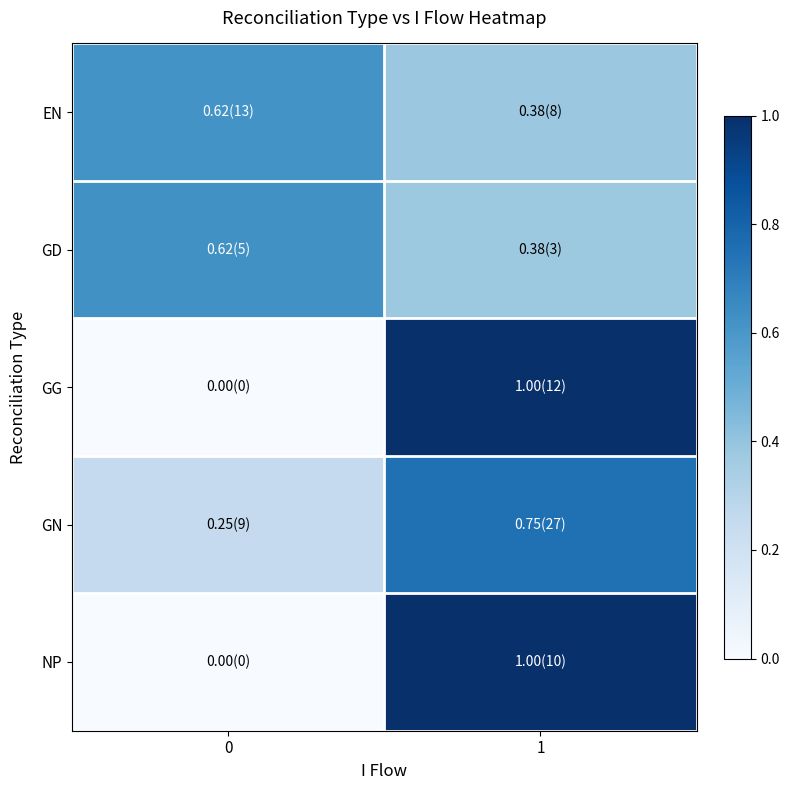

Reading left to right, transcribe all the data shown in this chart.

EN: 0=0.6	1=0.4
GD: 0=0.6	1=0.4
GG: 0=0.0	1=1.0
GN: 0=0.2	1=0.8
NP: 0=0.0	1=1.0